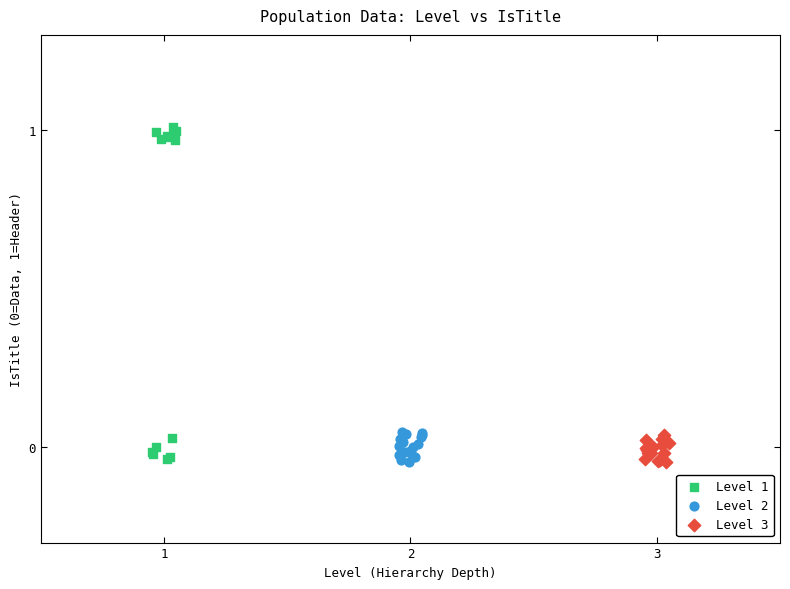

Which series has the widest spread of Y values?

Level 1